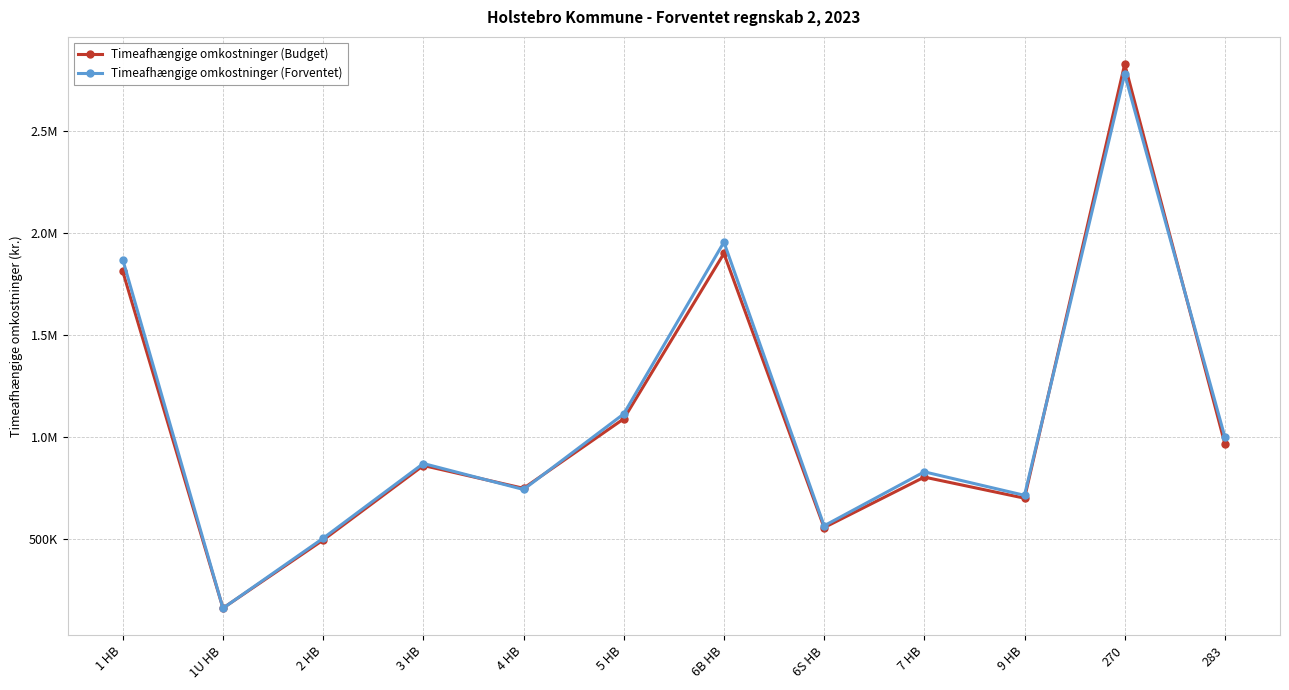

At how many categories does at least one series exceed 1099329?

4